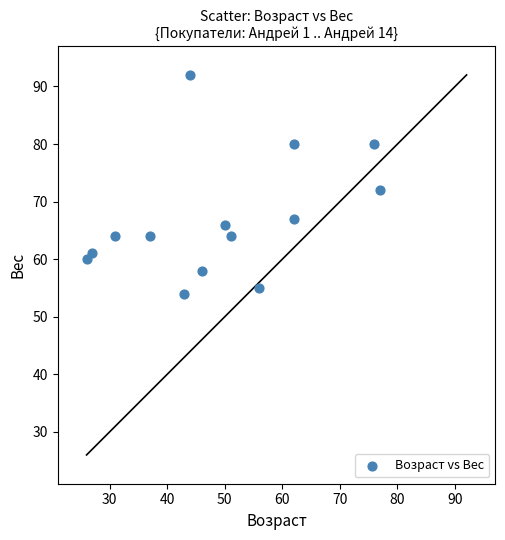

What is the range of Y values (max minus min)?

38